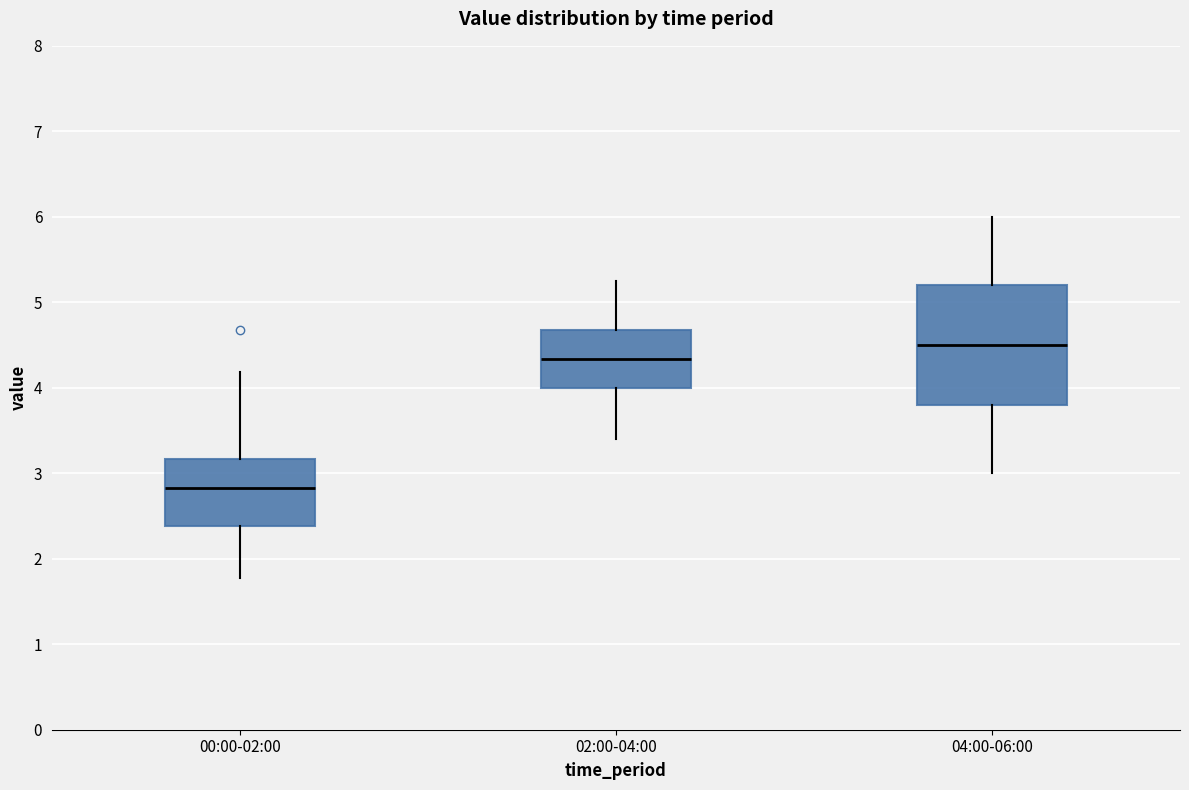

Which box is the tallest, from its lower edge to its upper edge?

04:00-06:00